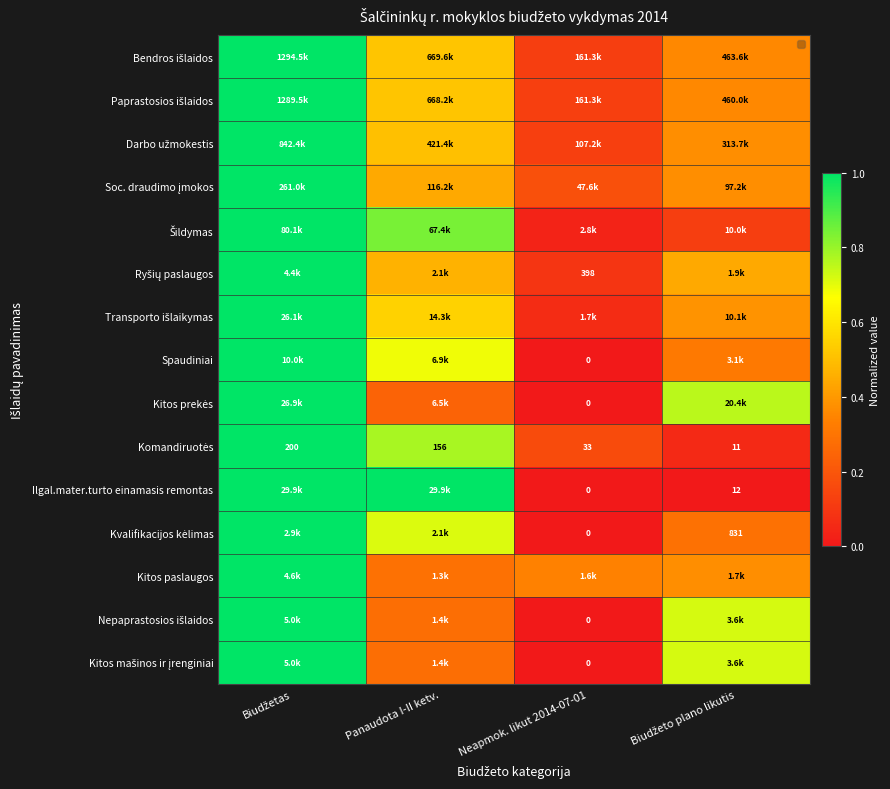

Is it true that Bendros išlaidos equals 0.5 at Biudžetas?

False